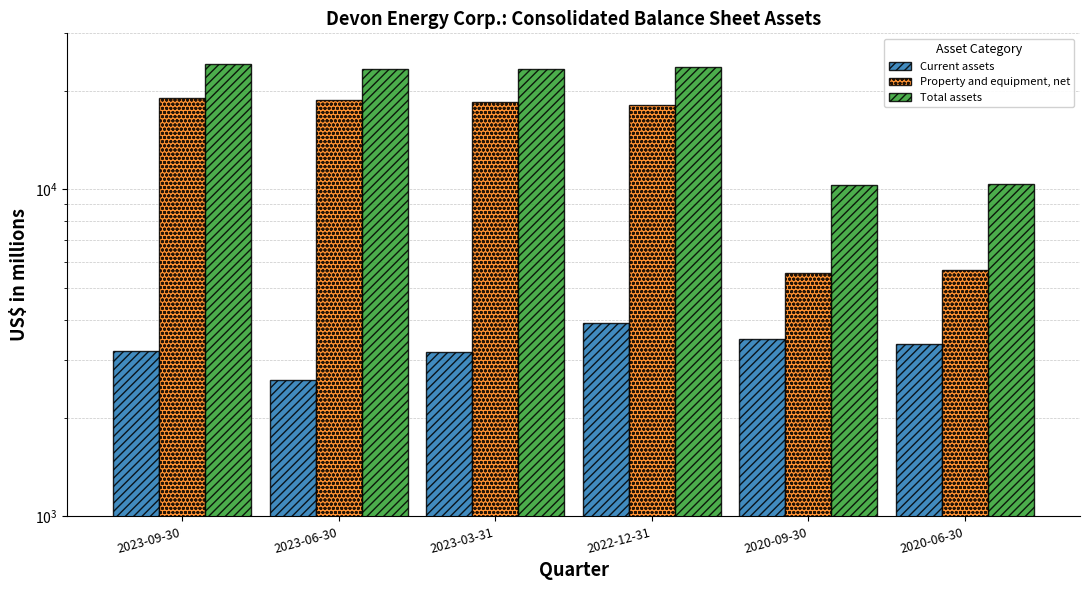

What is the highest value of the Property and equipment, net series?

19031